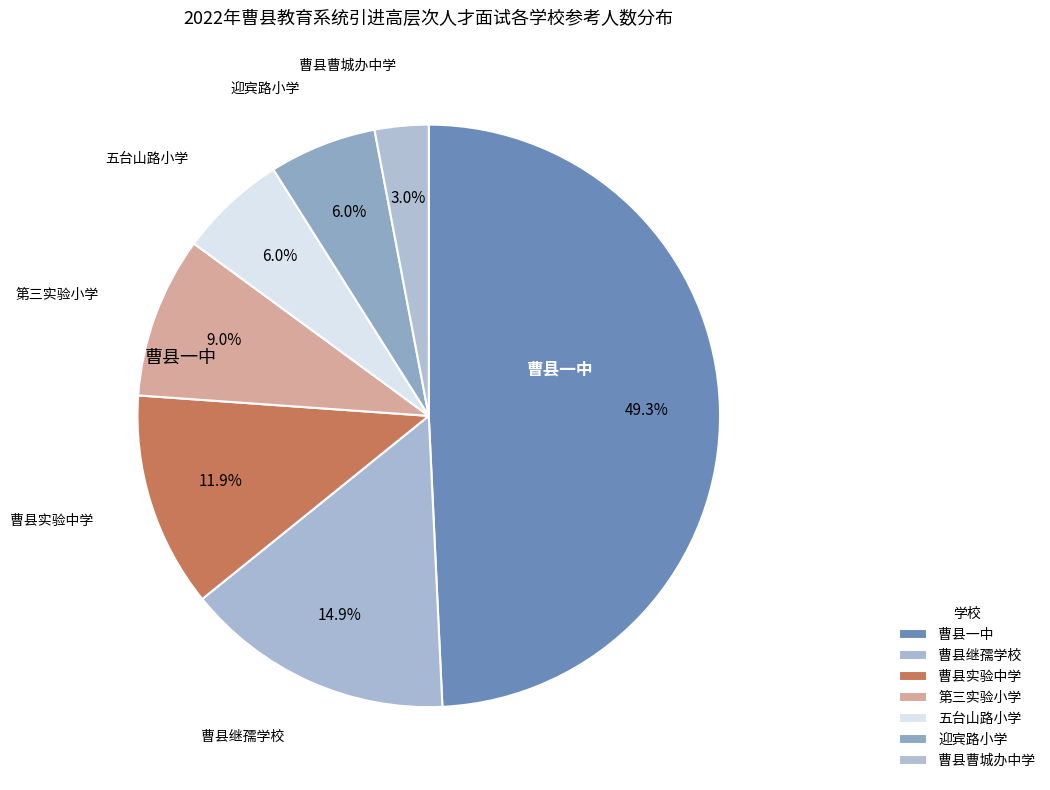

Count the number of slices in the pie.

7